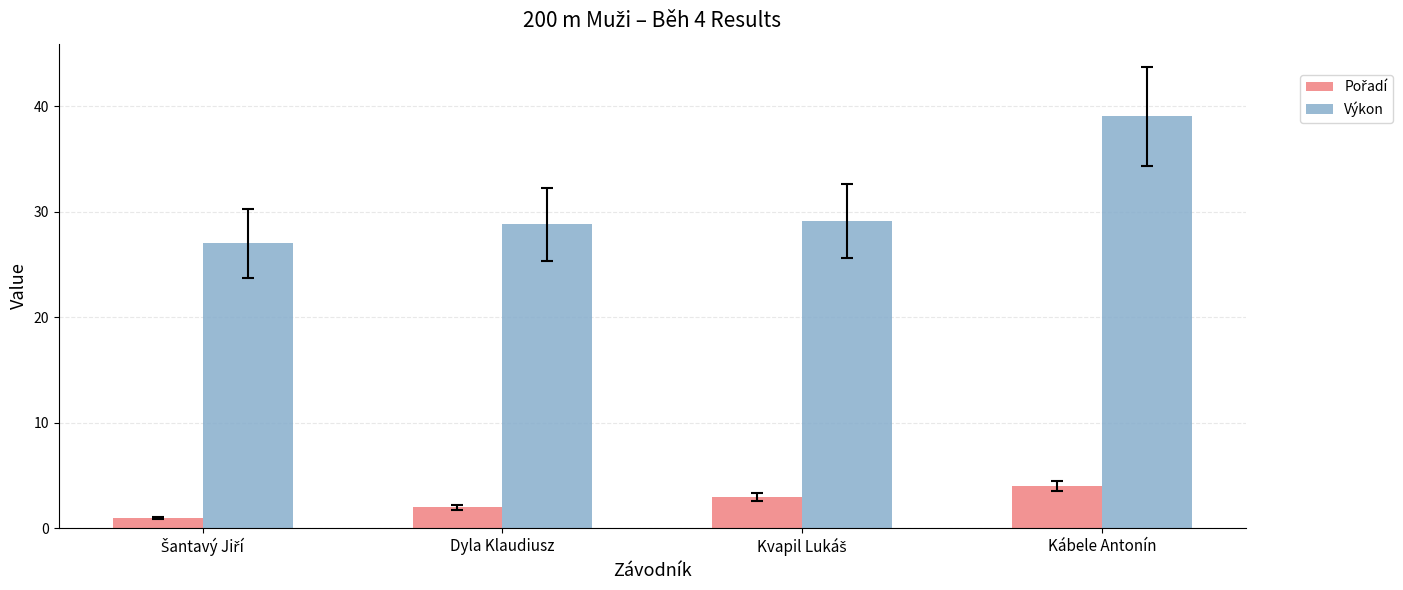

The Výkon series shows 55.0 at Kábele Antonín. True or false?

False